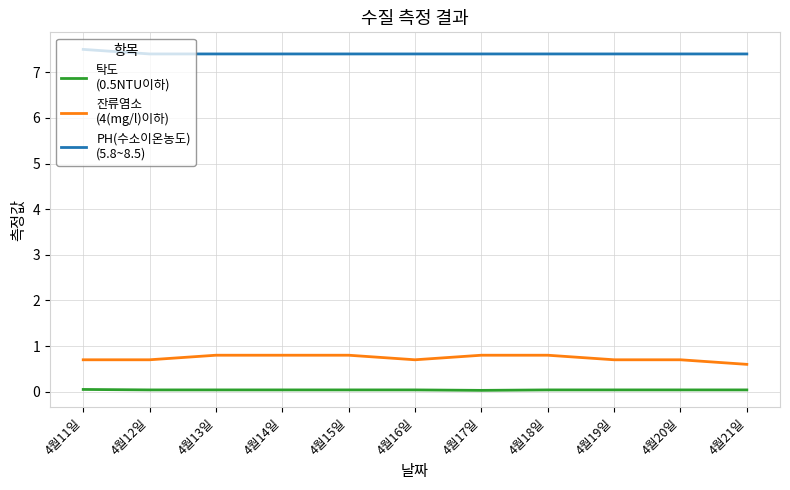

What is the maximum value shown in the chart?

7.5